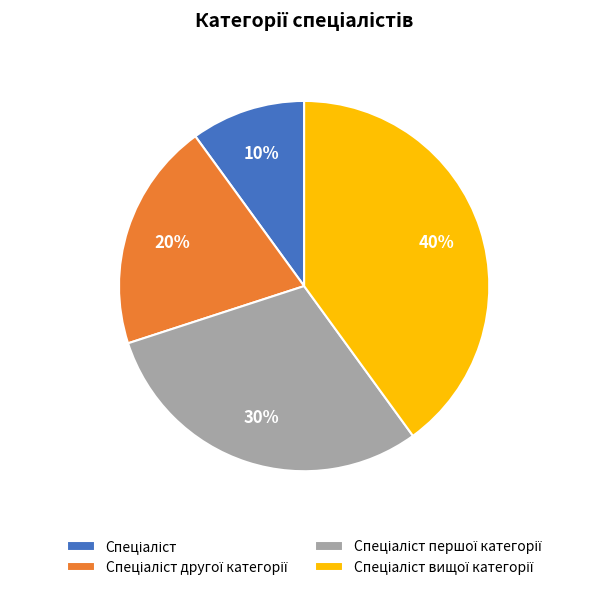

How many slices are in this pie chart?

4